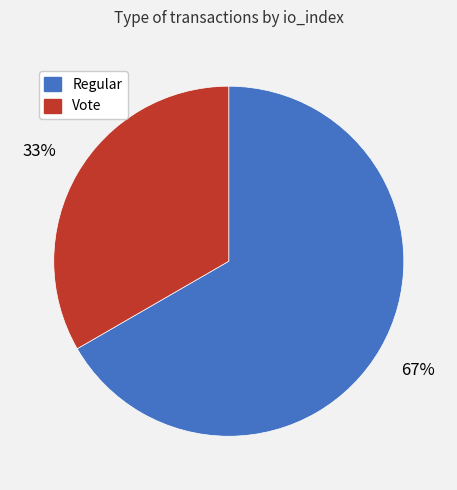

To the nearest percent, what percentage of the pie is Vote?

33%